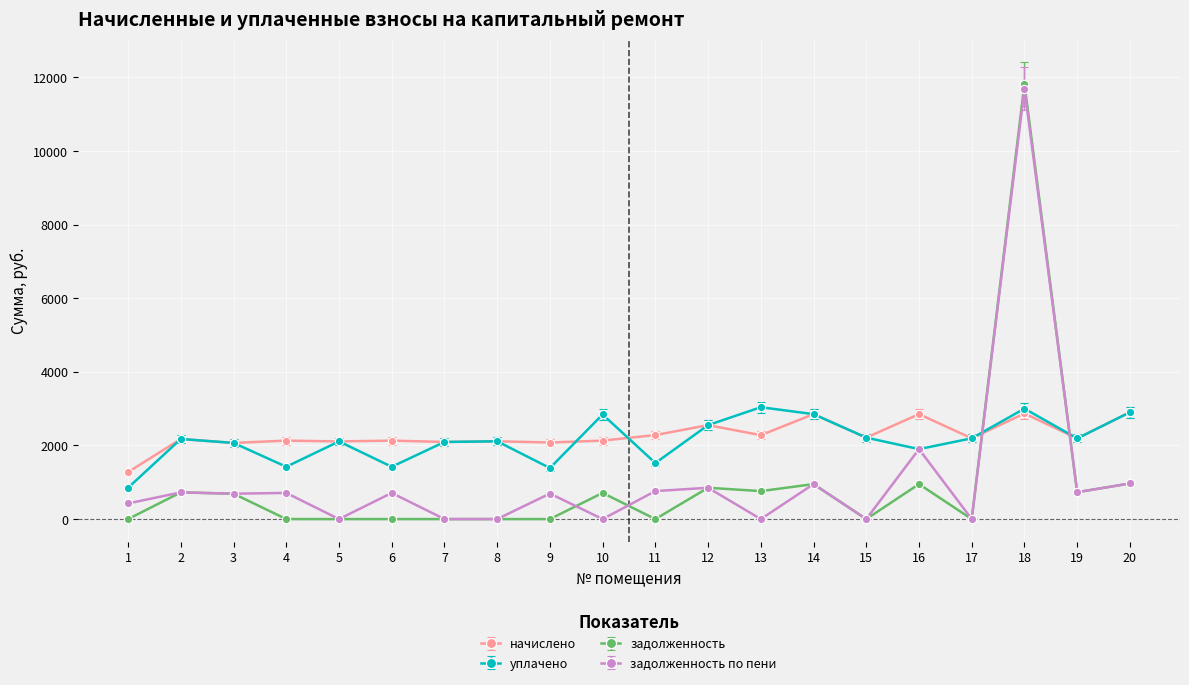

Between 3 and 4, which series saw the biggest shift?

задолженность